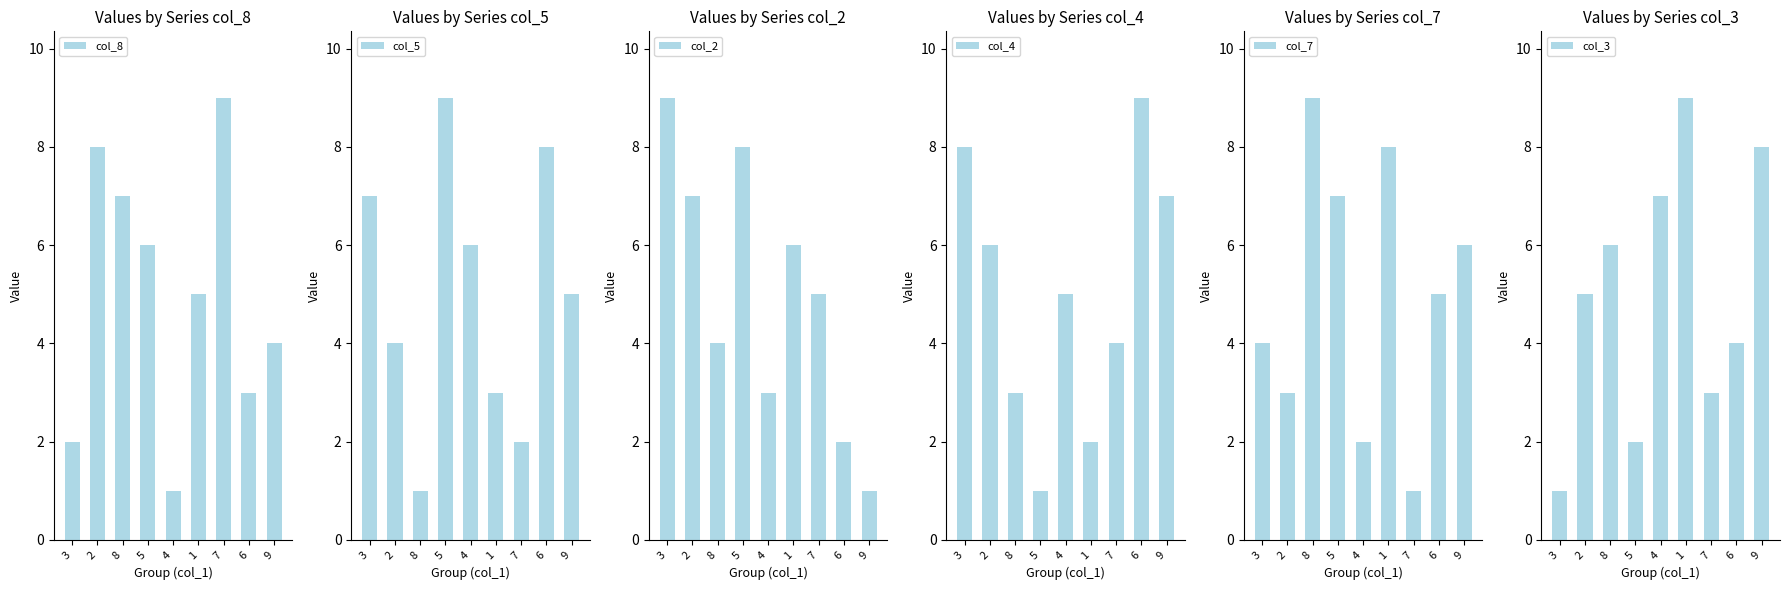

Rank the categories by col_8 value from lowest to highest.

4, 3, 6, 9, 1, 5, 8, 2, 7